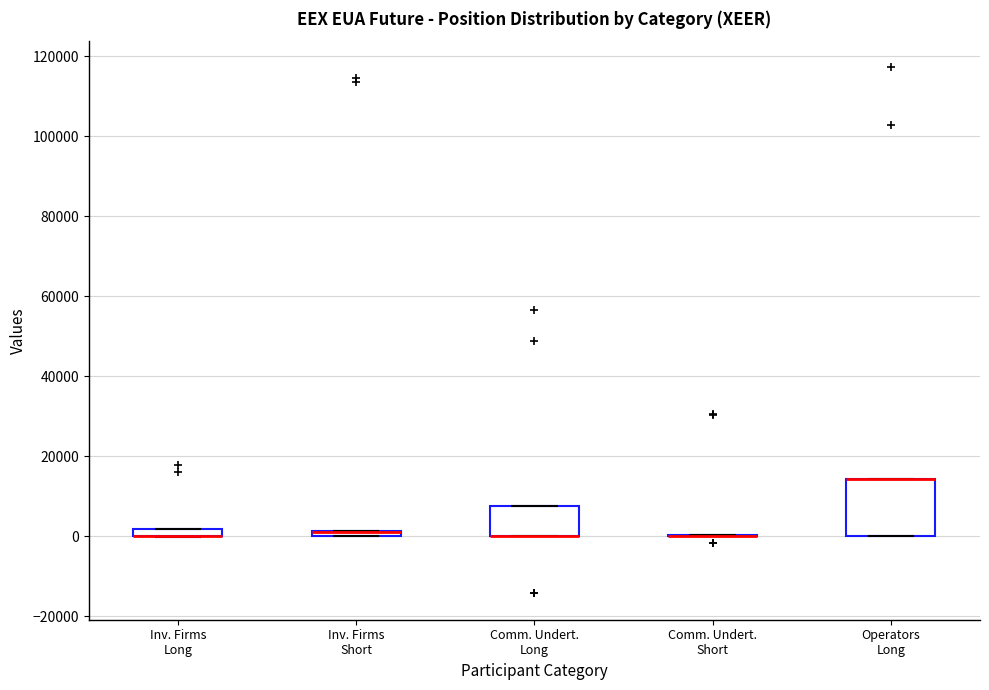

Which box is the tallest, from its lower edge to its upper edge?

Operators Long